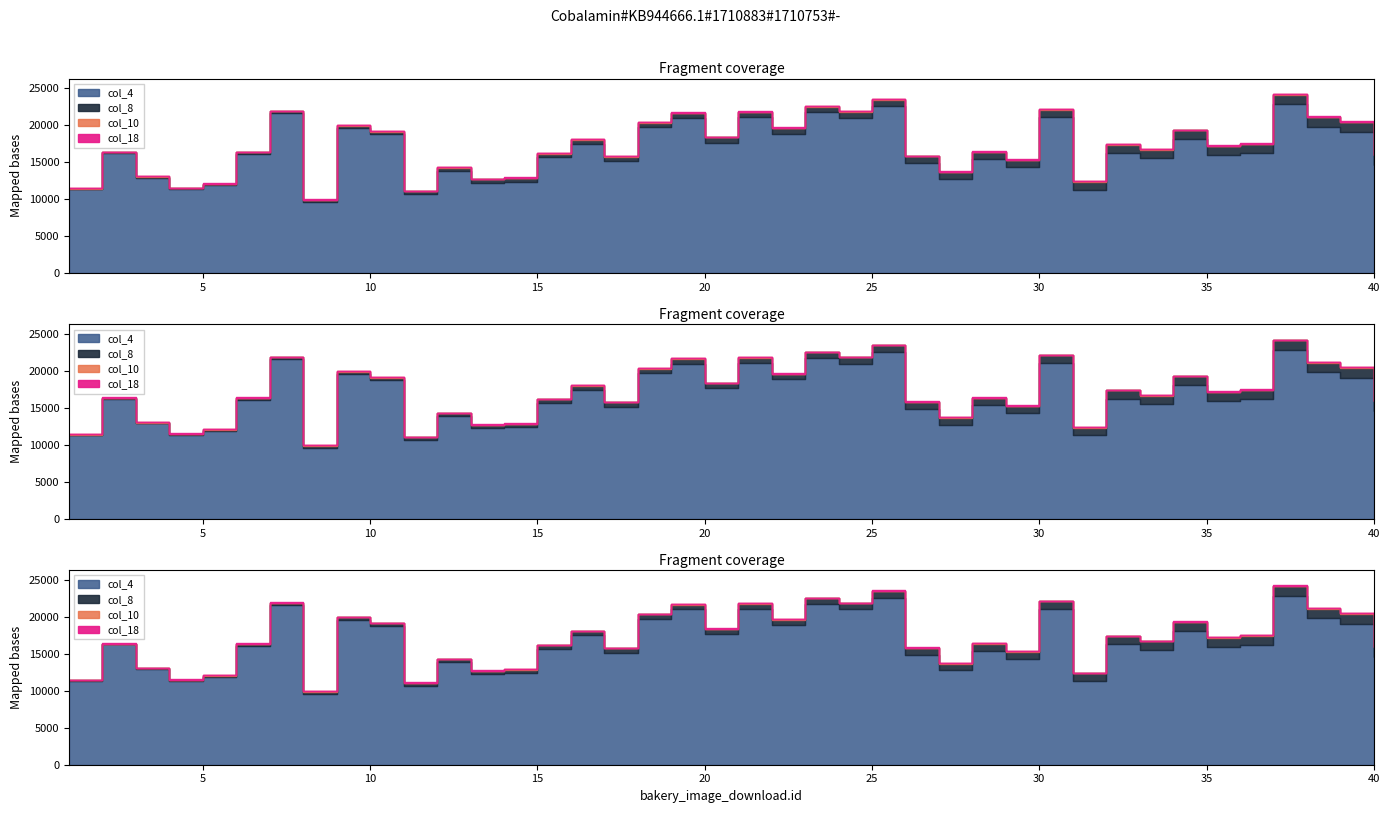

What is the value of the col_10 point at the 18th from the left?

3